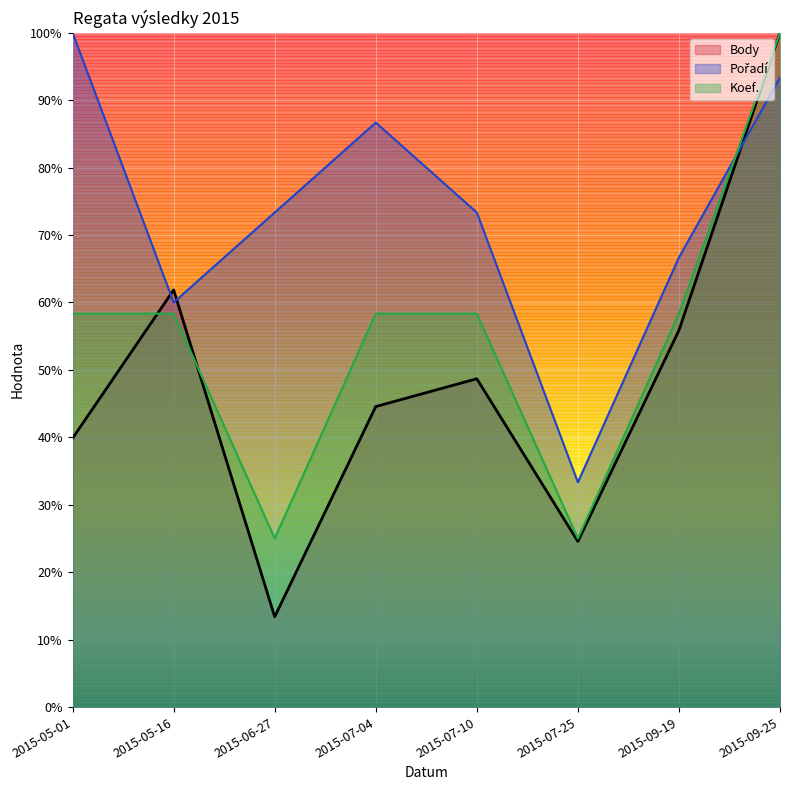

Between 2015-09-19 and 2015-07-04, which is larger?

2015-09-19